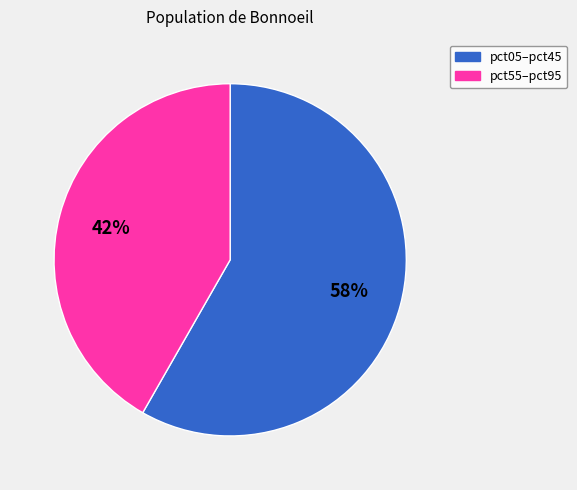

Does any single category account for the majority?

Yes